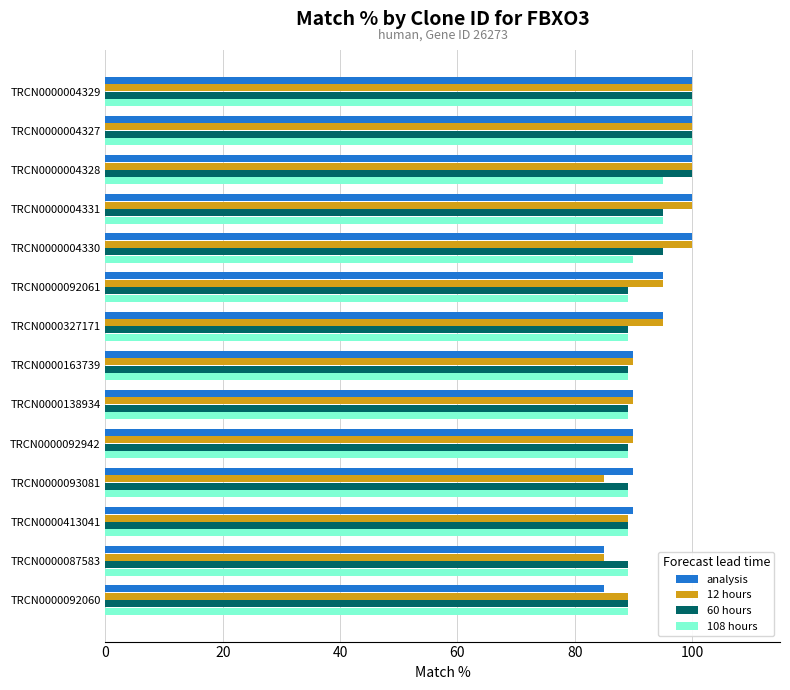

At how many categories does at least one series exceed 94?

7